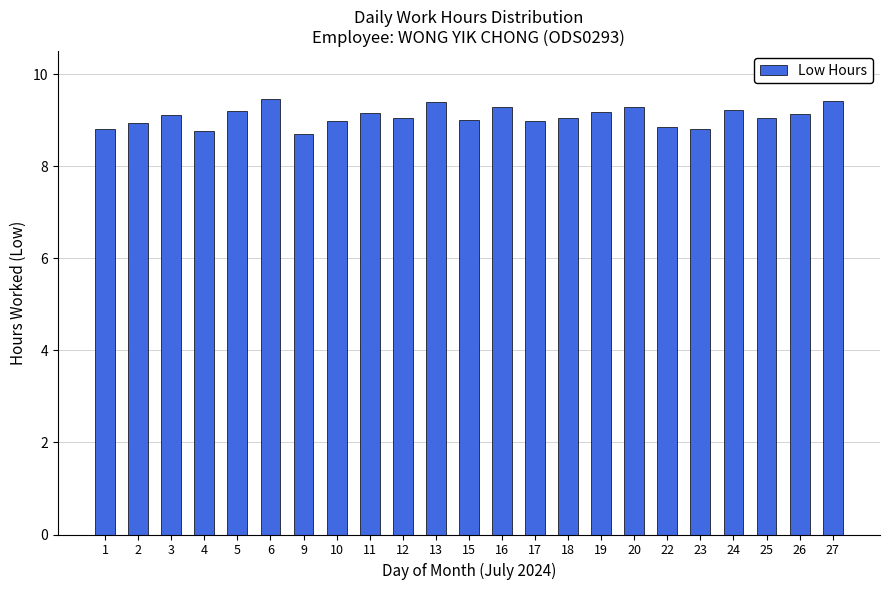

The chart shows a value of 9.3 at 16. True or false?

True